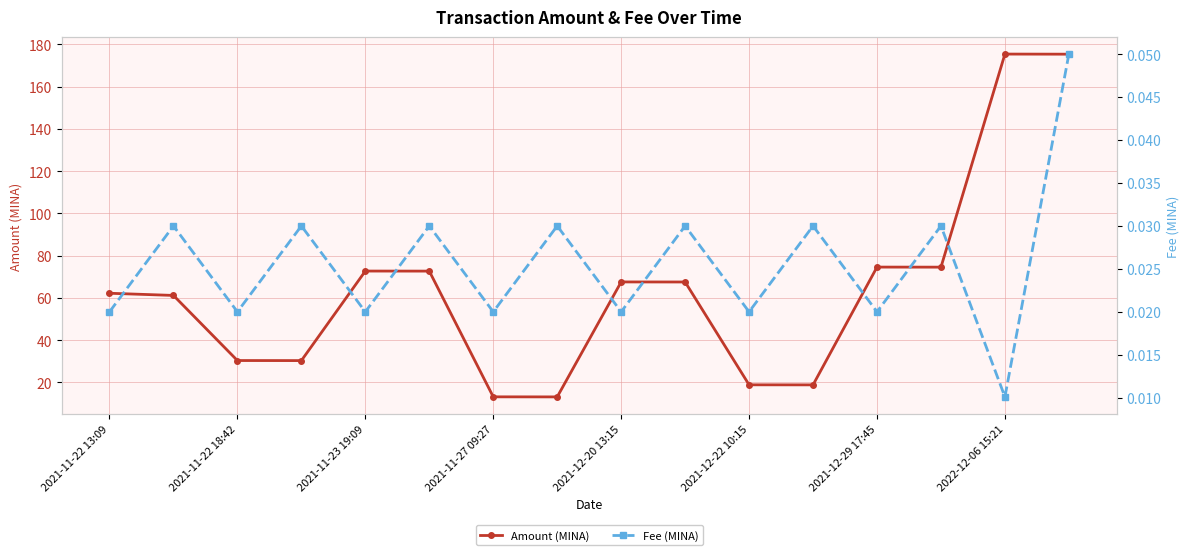

Which series has the largest total across all categories?

Amount (MINA)